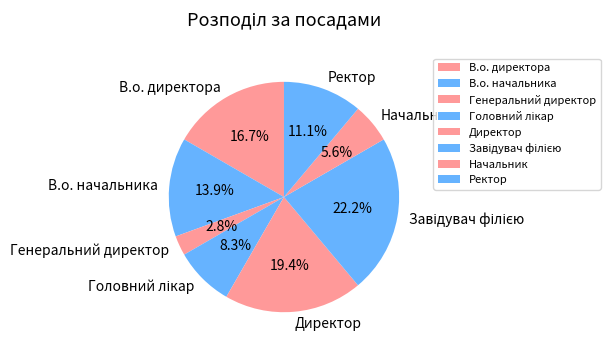

To the nearest percent, what percentage of the pie is Начальник?

6%